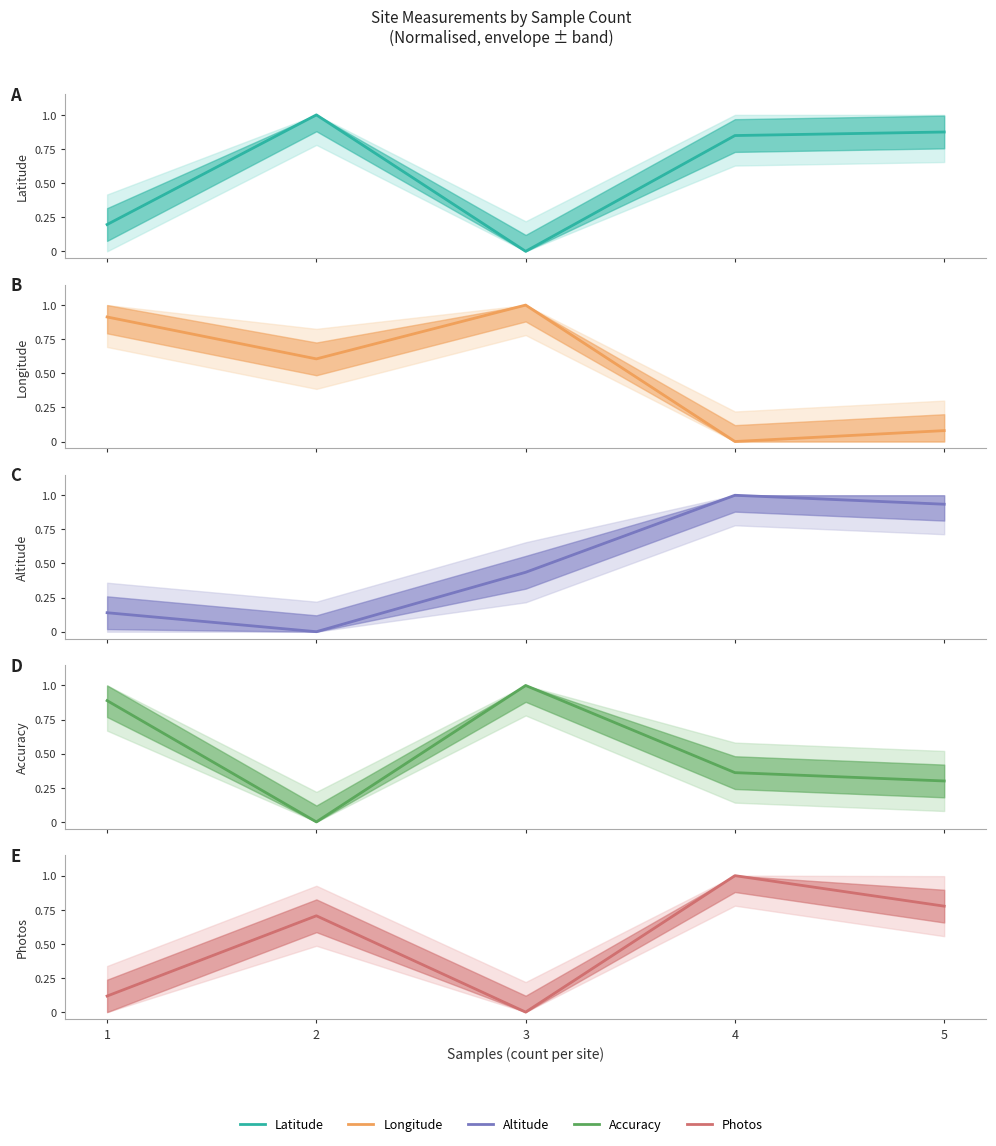

Where is Photos nearest to the value 0?

3